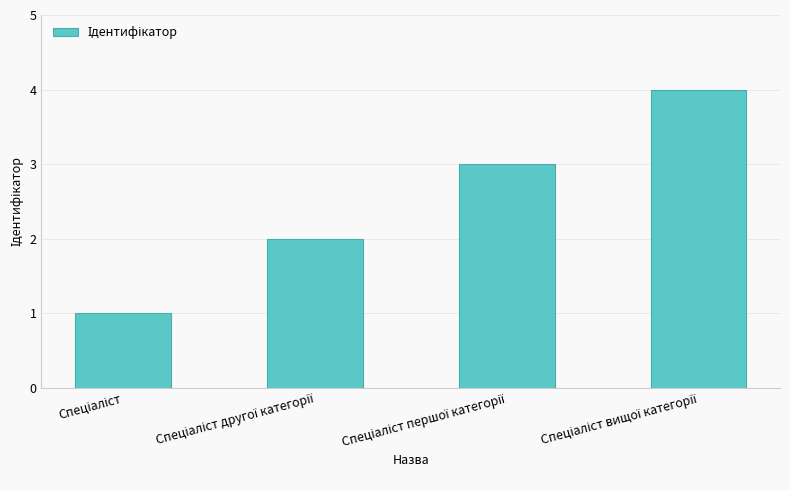

What is the greatest value displayed?

4